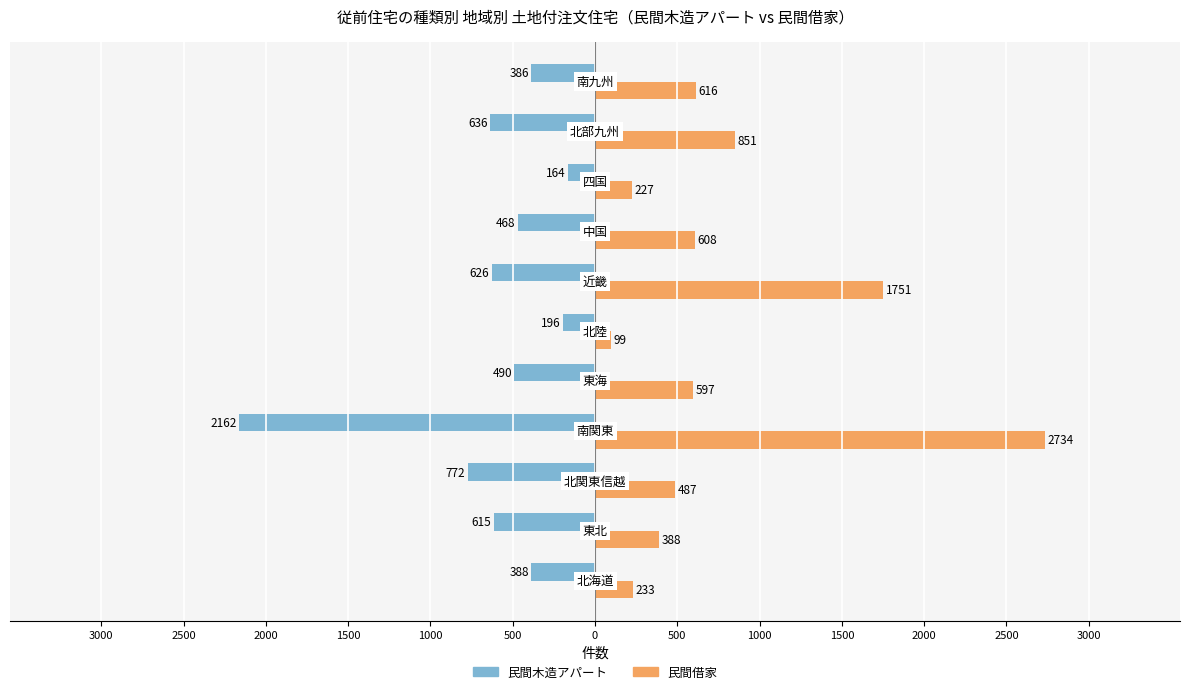

What are all the series names shown in the legend?

民間木造アパート, 民間借家